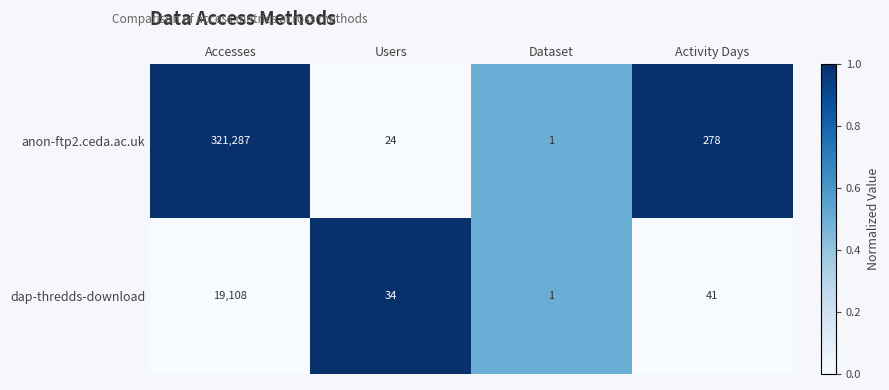

The value of dap-thredds-download at Activity Days is 41. True or false?

True